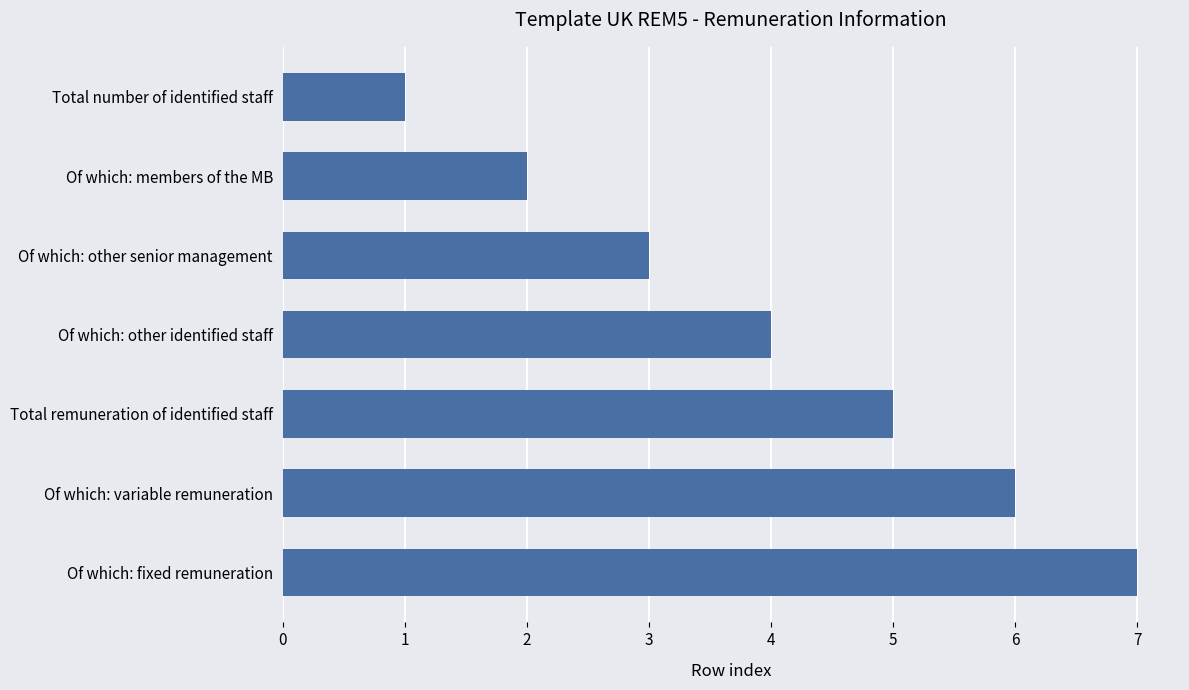

What is the sum of all values?

28